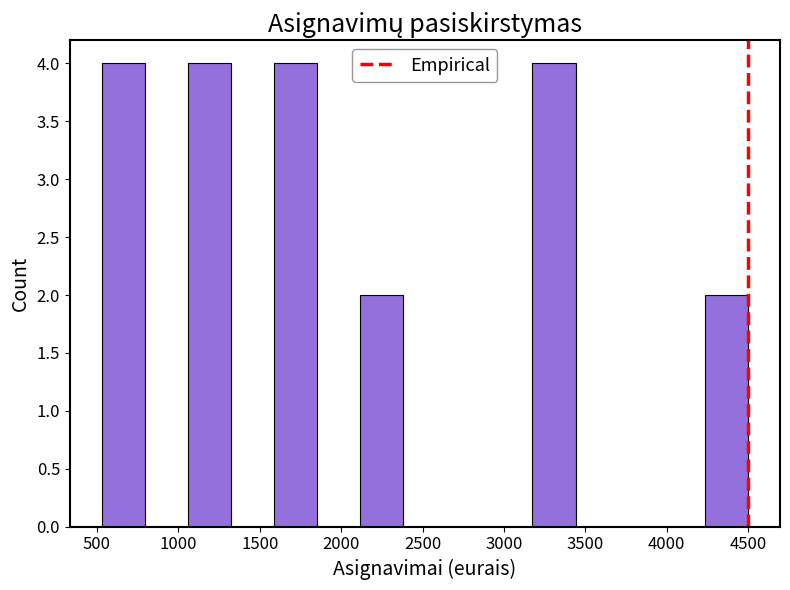

Reading left to right, list every bar in this chart as the range it spans on the x-axis followed by its height. Neither the bar edges nor the heights are printed on the chart, so give them approximately, as read against the axes.

550 to 800: 4
800 to 1050: 0
1050 to 1350: 4
1350 to 1600: 0
1600 to 1850: 4
1850 to 2100: 0
2100 to 2400: 2
2400 to 2650: 0
2650 to 2900: 0
2900 to 3200: 0
3200 to 3450: 4
3450 to 3700: 0
3700 to 3950: 0
3950 to 4250: 0
4250 to 4500: 2